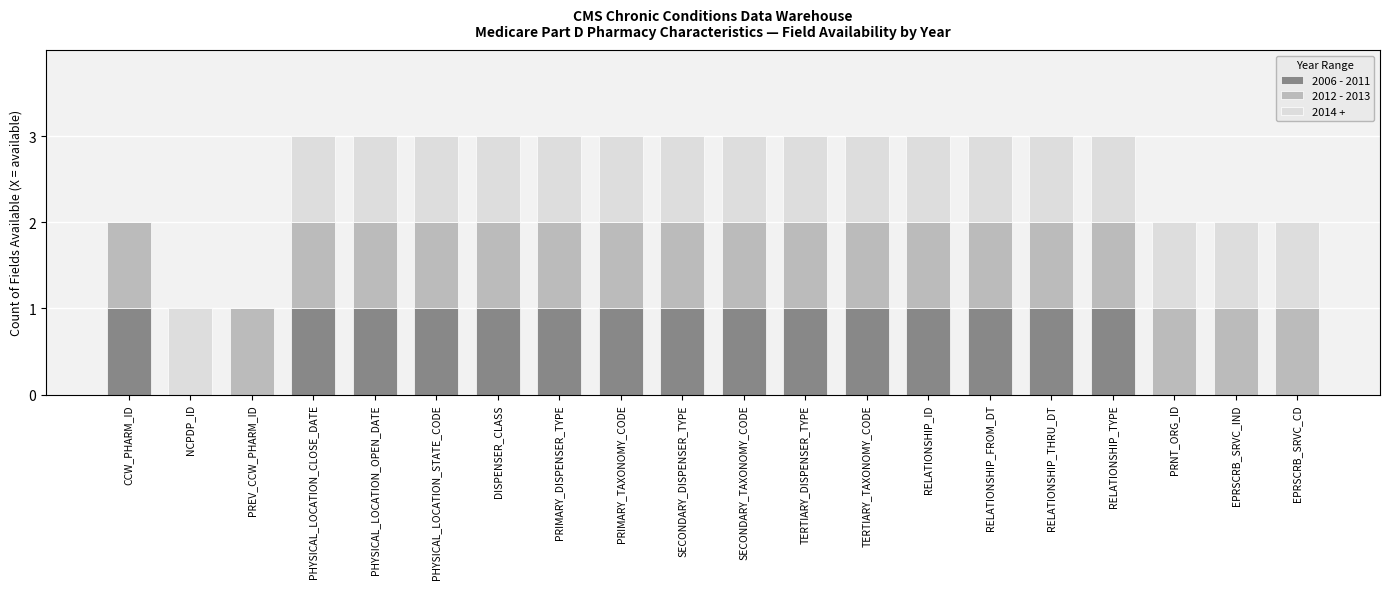

Is it true that 2006 - 2011 equals 1 at SECONDARY_TAXONOMY_CODE?

True